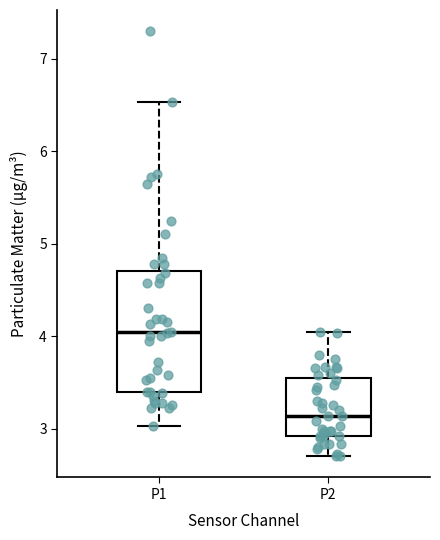

Which box is the tallest, from its lower edge to its upper edge?

P1